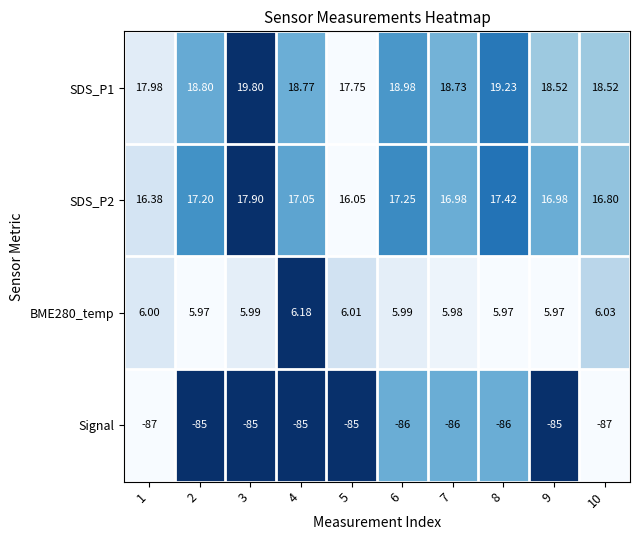

Is the value of Signal at 9 greater than the value of SDS_P2 at 1?

No